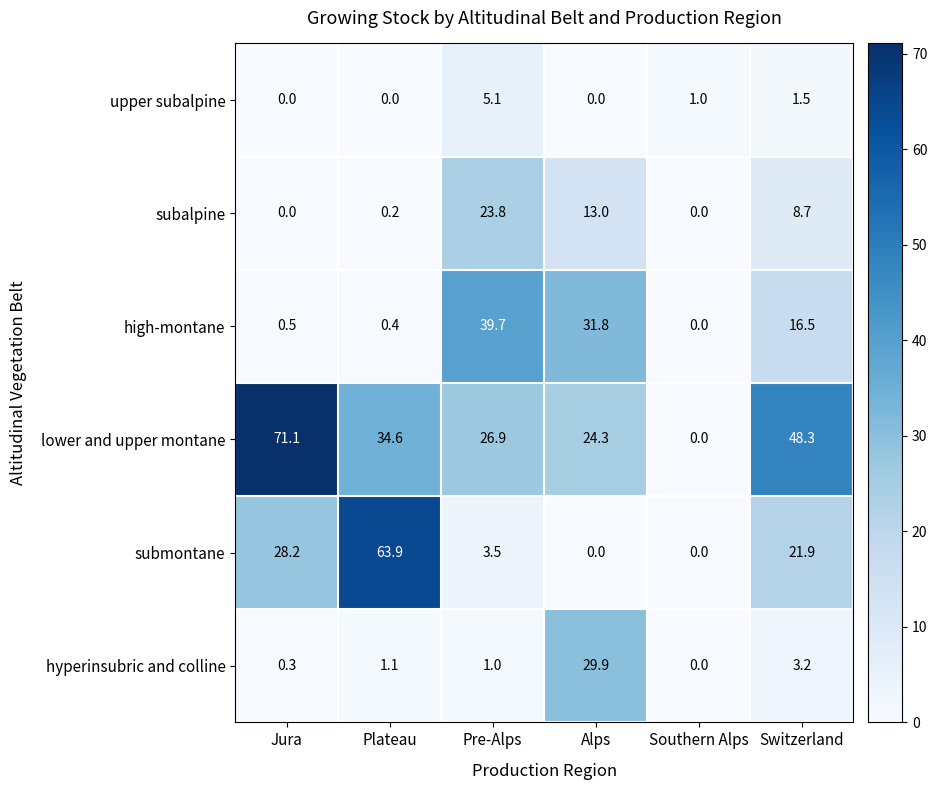

At which category is the sum across all series the highest?

Plateau